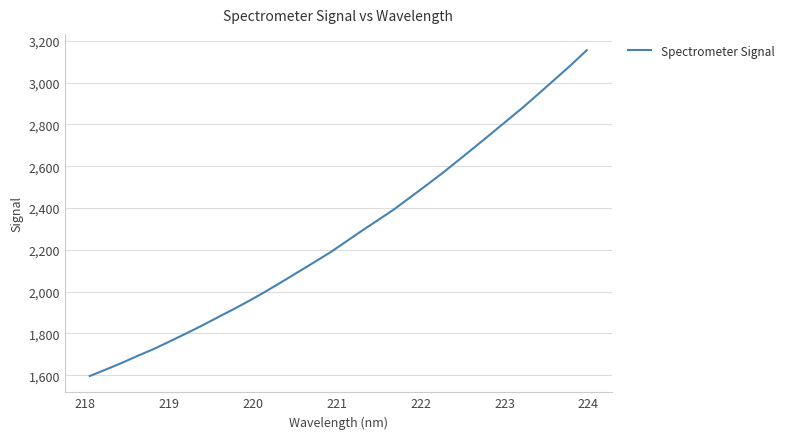

What is the smallest value displayed?

1595.8